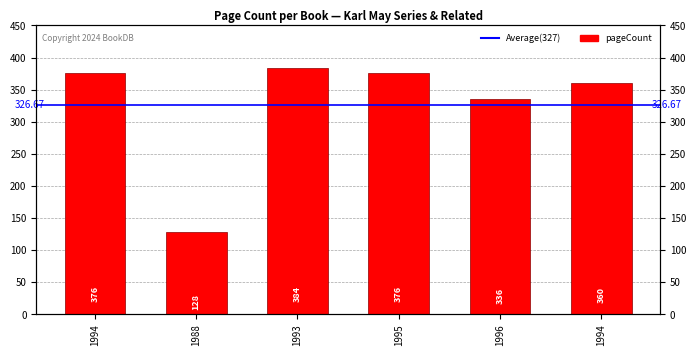

Reading left to right, transcribe all the data shown in this chart.

1994=376	1988=128	1993=384	1995=376	1996=336	1994=360